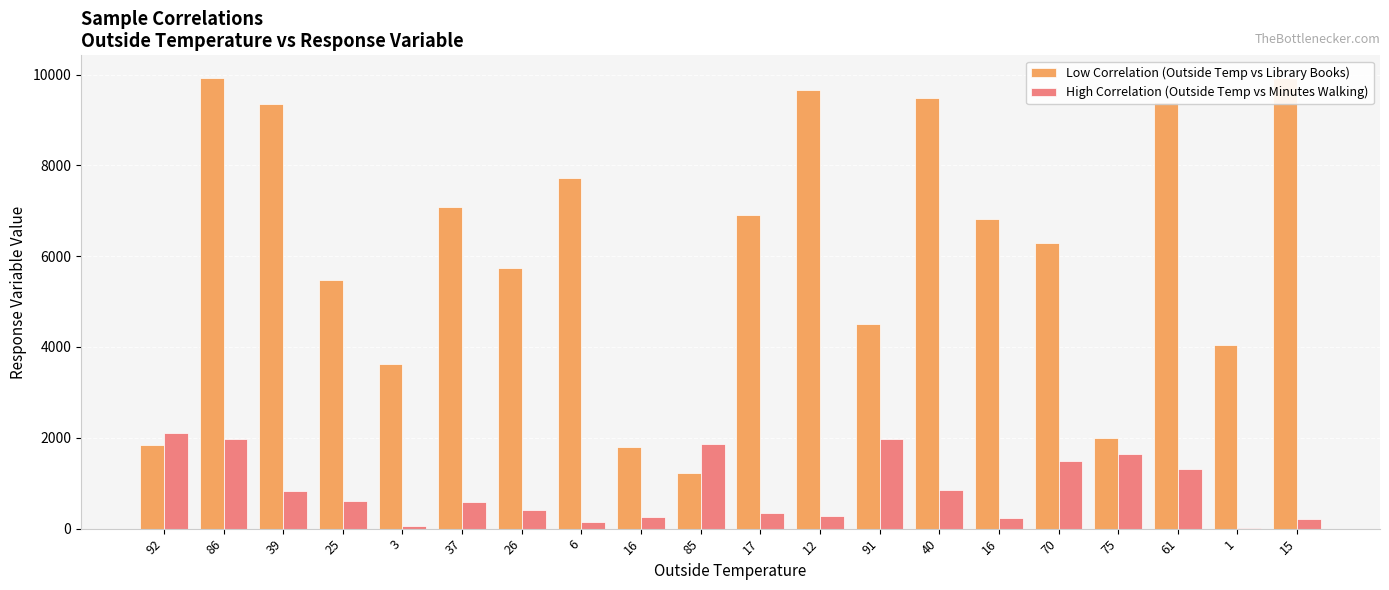

What is the sum of all High Correlation (Outside Temp vs Minutes Walking) values?

17242